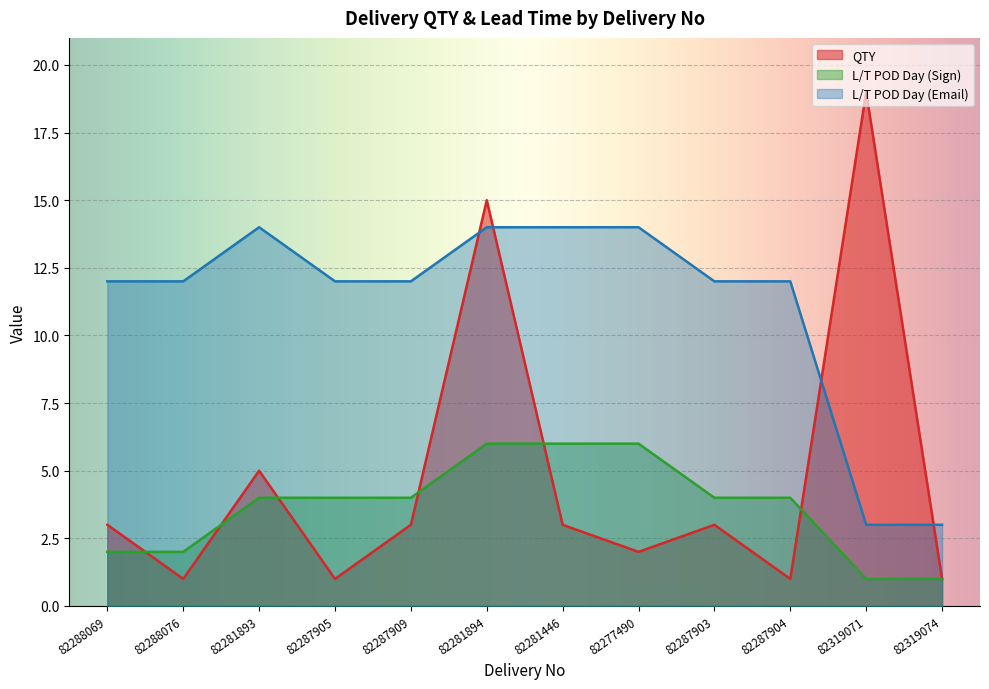

What value does the L/T POD Day (Sign) series have at 82287903?

4